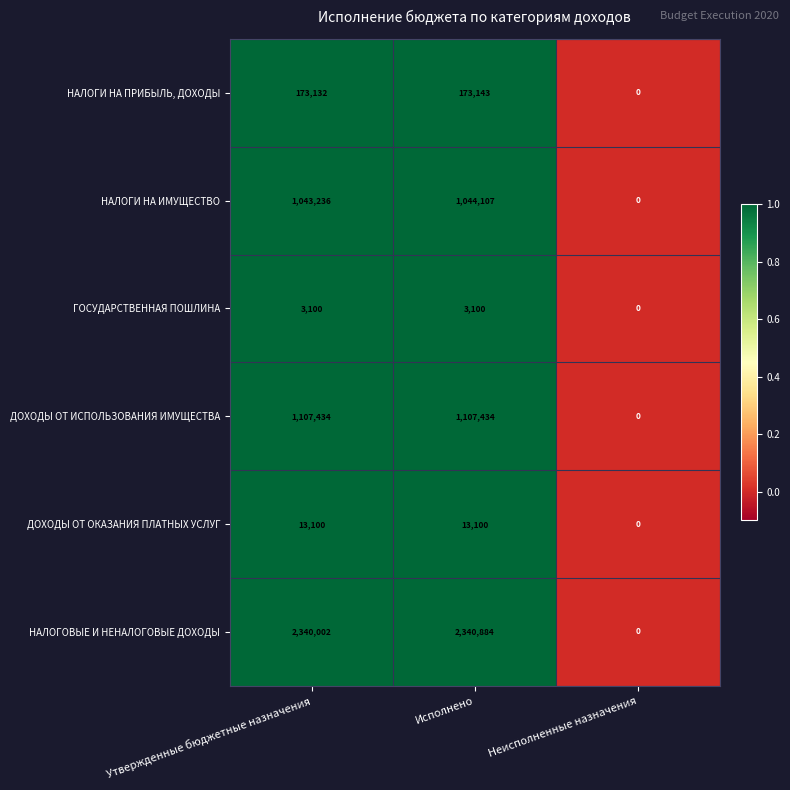

Which series has the largest total across all categories?

НАЛОГОВЫЕ И НЕНАЛОГОВЫЕ ДОХОДЫ